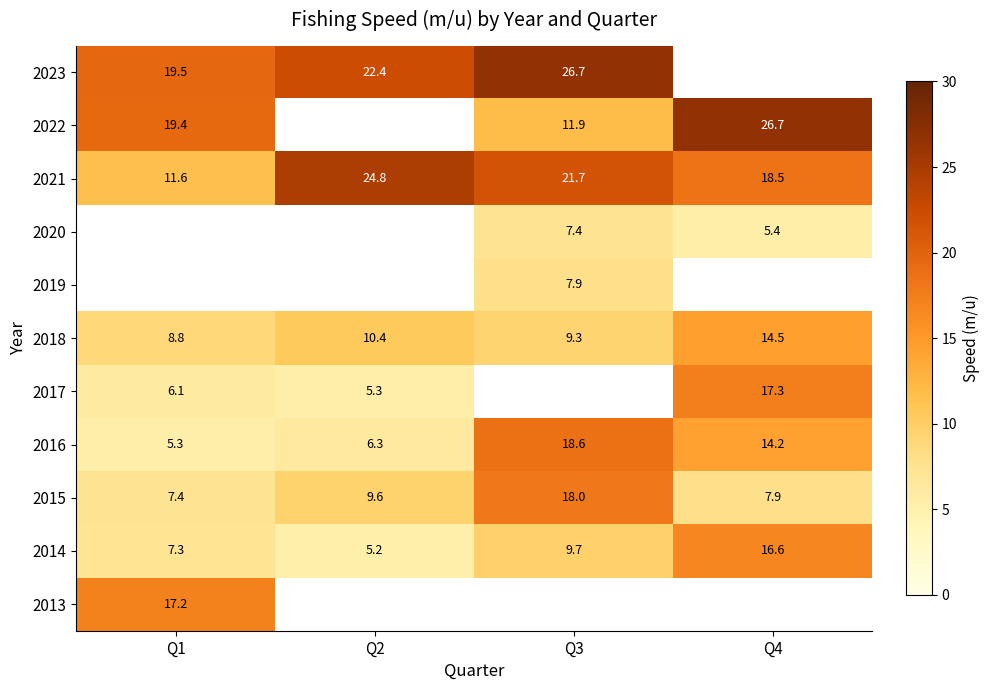

Where does the 2016 series first go above 14?

Q3